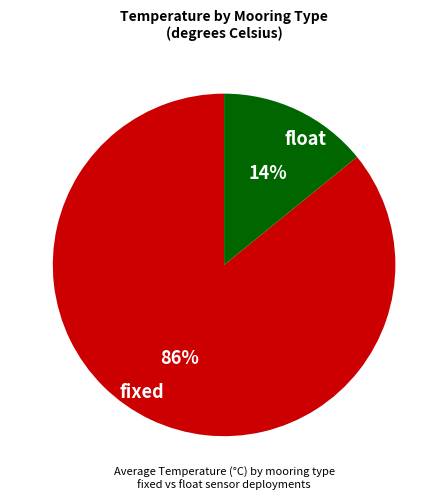

Is there a majority slice in this chart?

Yes